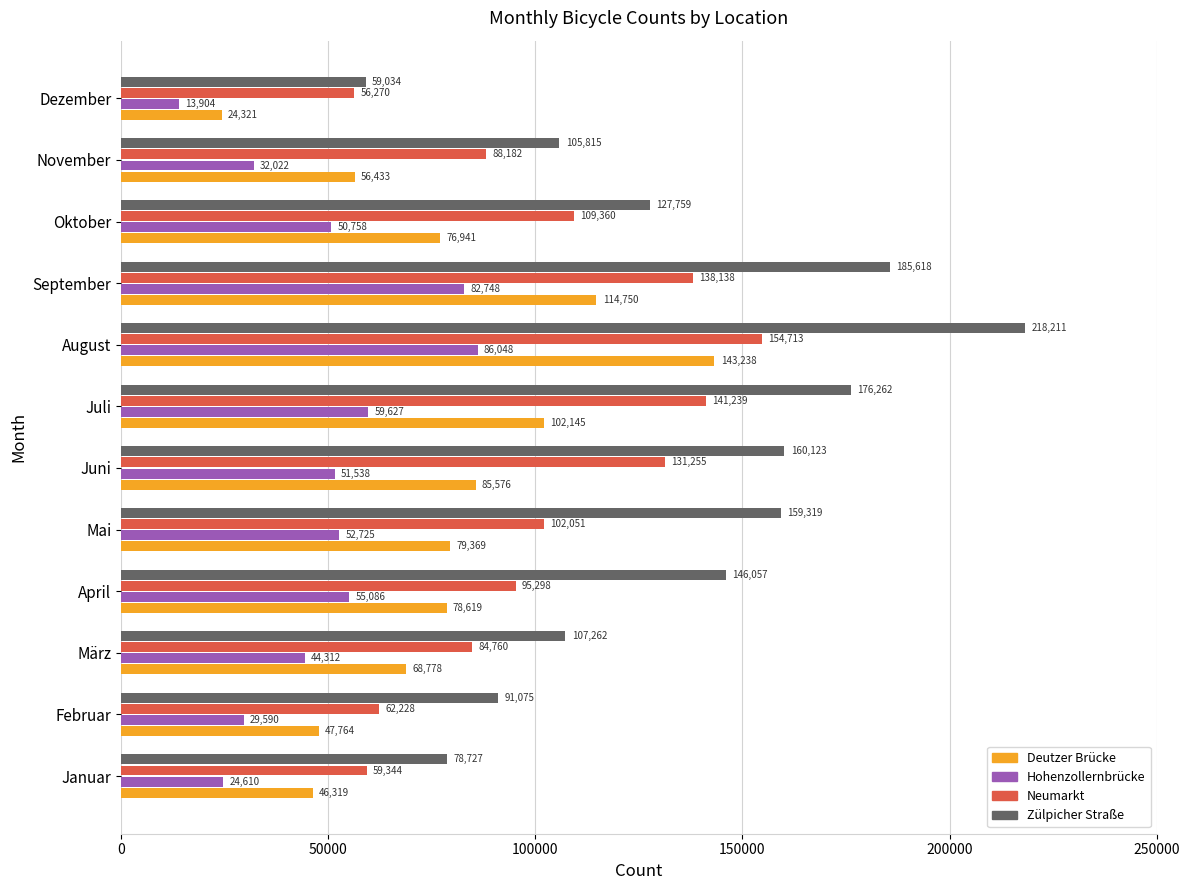

What is the difference between the highest and lowest values at Februar?

61485